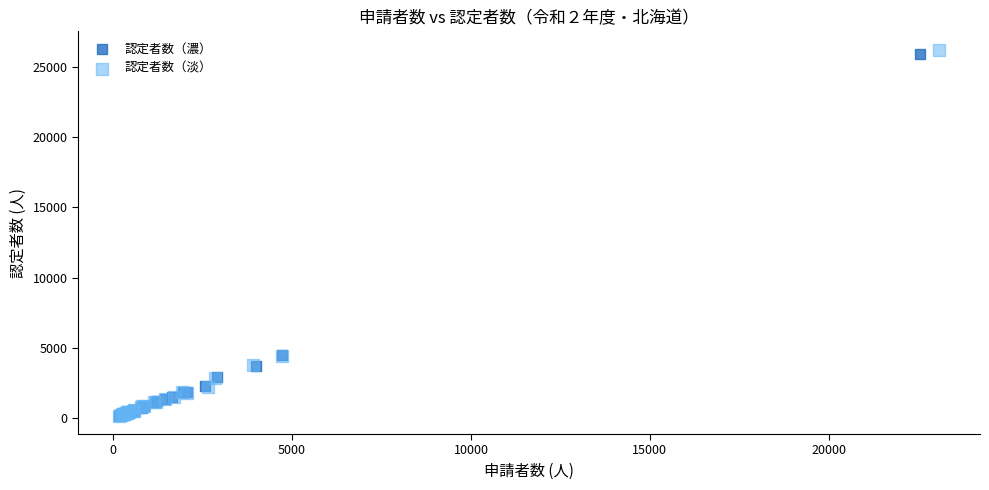

Which series has the largest Y range (max minus min)?

認定者数（淡）